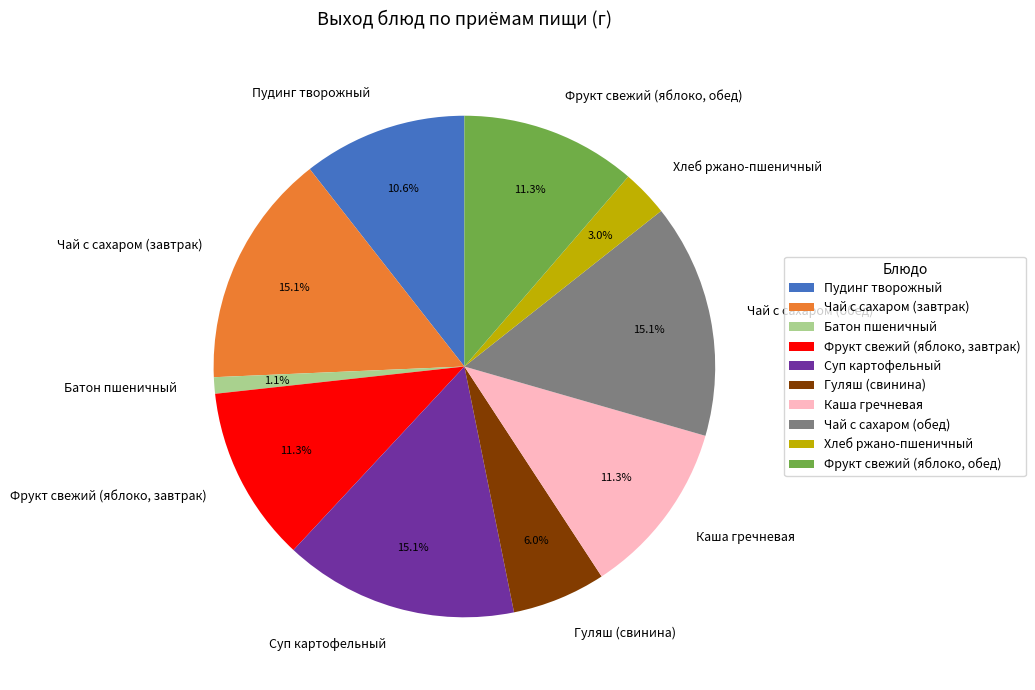

To the nearest percent, what is the difference between the Суп картофельный and Хлеб ржано-пшеничный slice percentages?

12%